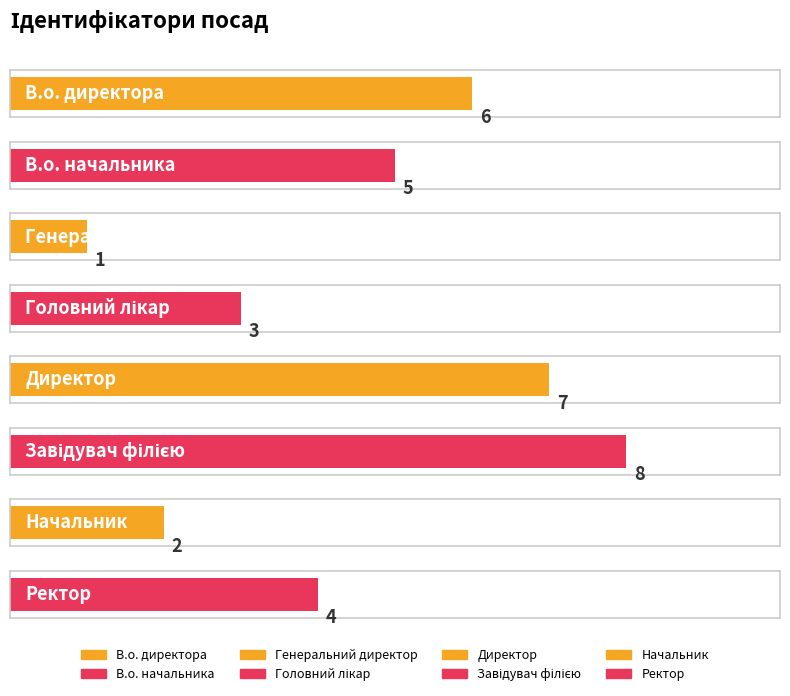

Which label corresponds to the smallest value in the chart?

Генеральний директор